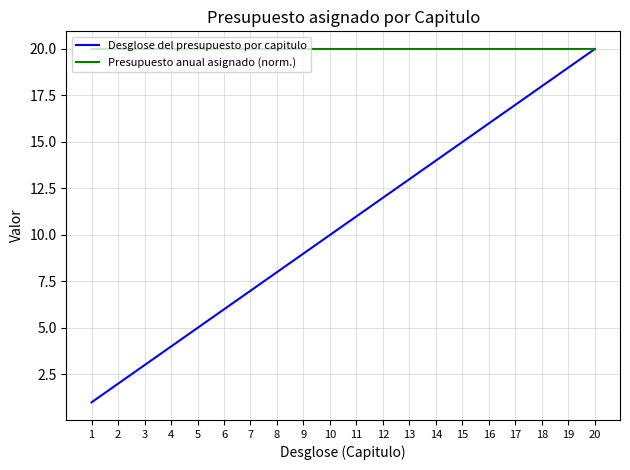

Which category has the highest value in the Desglose del presupuesto por capitulo series?

20